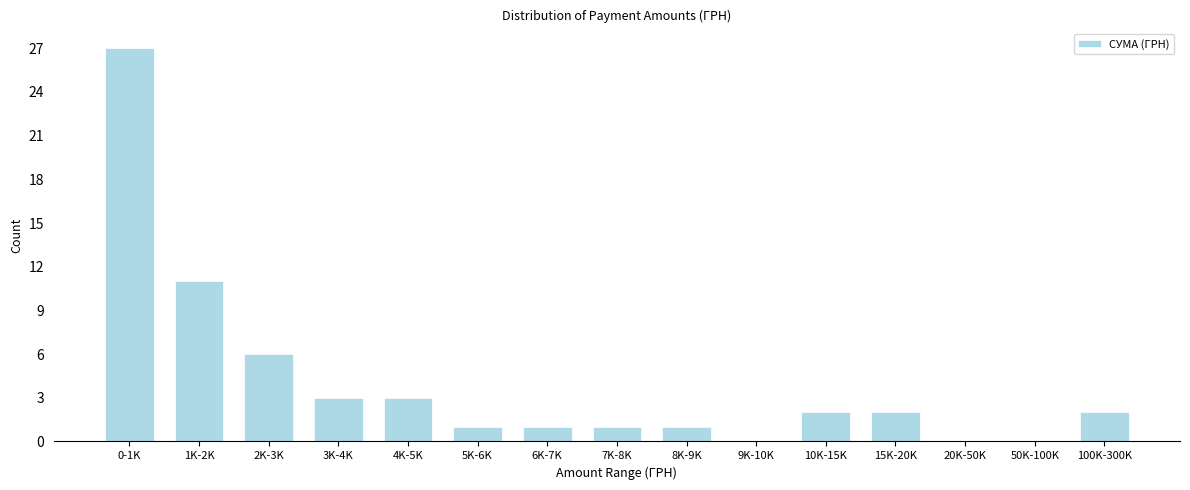

Reading right to left, what are all the values shown in this chart?

100K-300K=2	50K-100K=0	20K-50K=0	15K-20K=2	10K-15K=2	9K-10K=0	8K-9K=1	7K-8K=1	6K-7K=1	5K-6K=1	4K-5K=3	3K-4K=3	2K-3K=6	1K-2K=11	0-1K=27